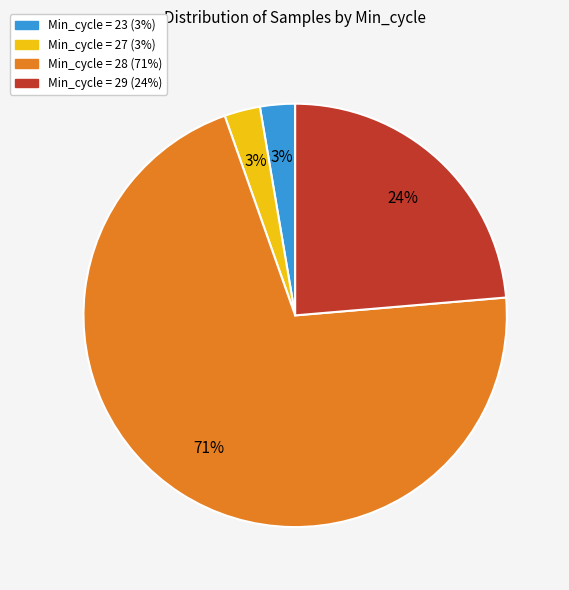

Is there any slice that represents more than half of the pie?

Yes